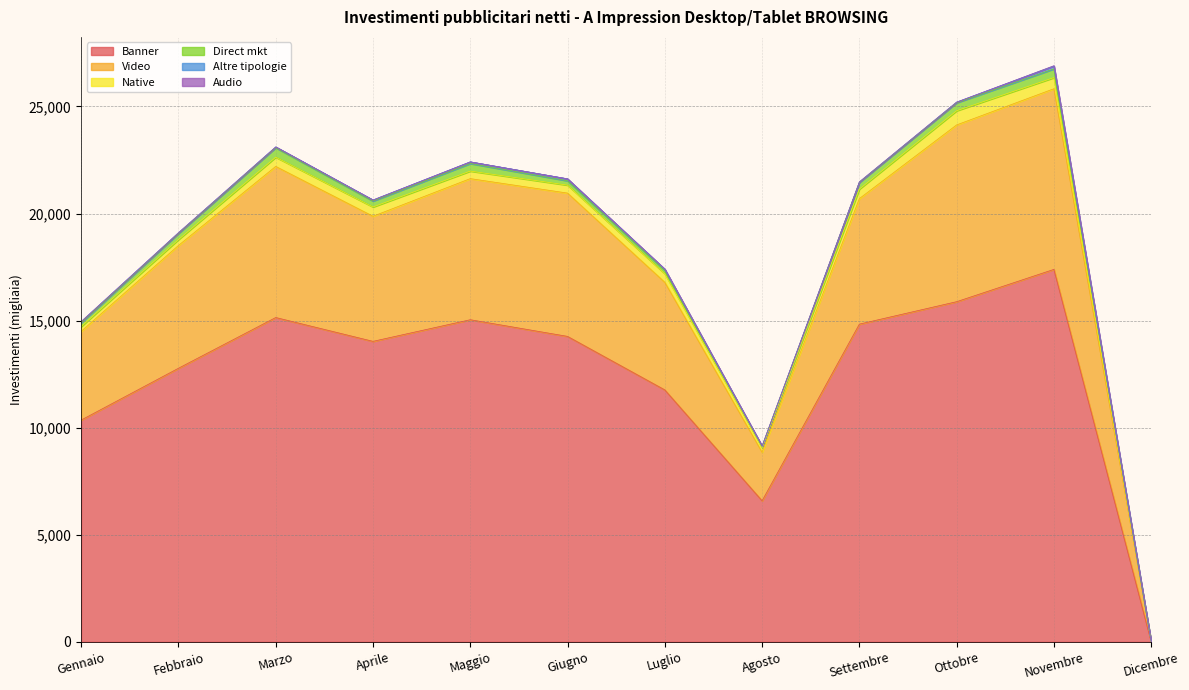

What is the total value across all series at Luglio?

17406.9